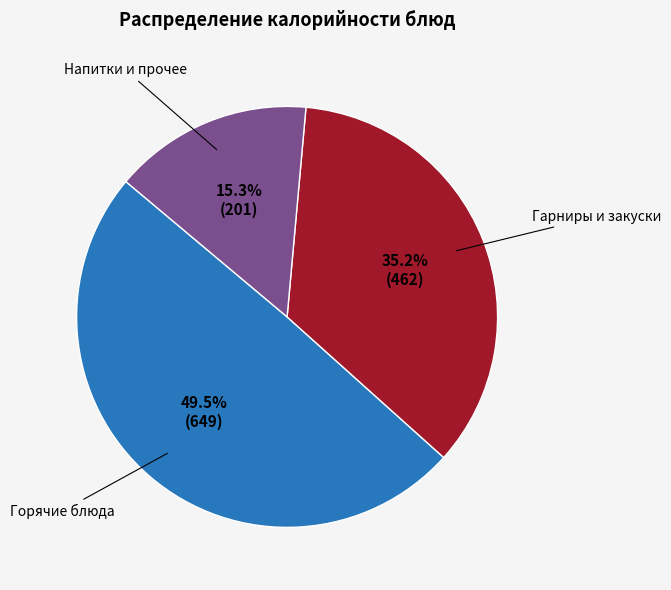

Count the number of slices in the pie.

3